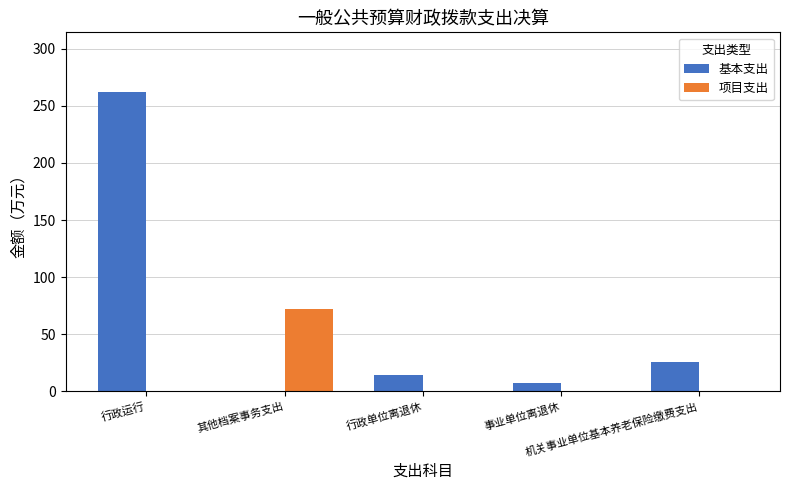

Which series has the largest total across all categories?

基本支出